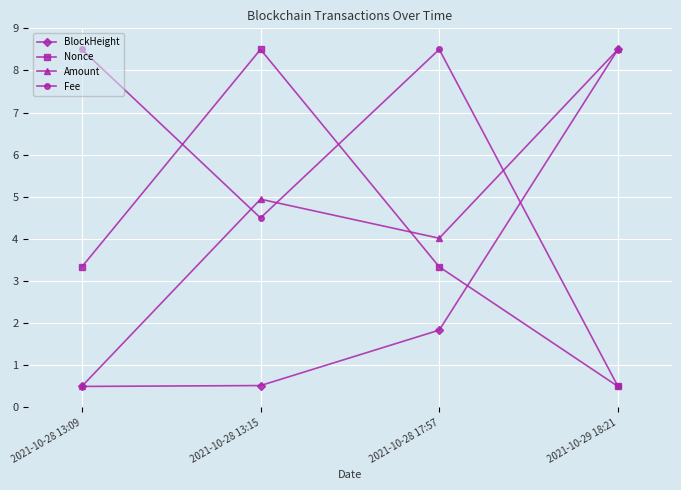

What position from the left is 2021-10-28 13:09?

1